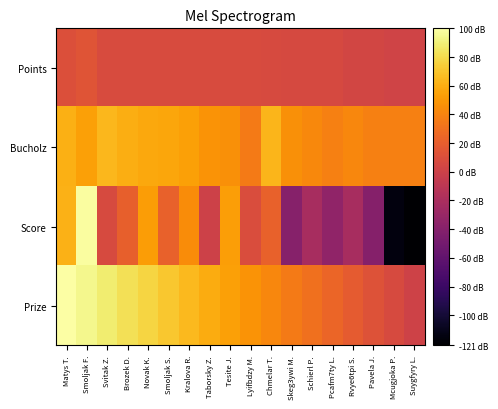

At which category is the sum across all series the highest?

Smoljak F.